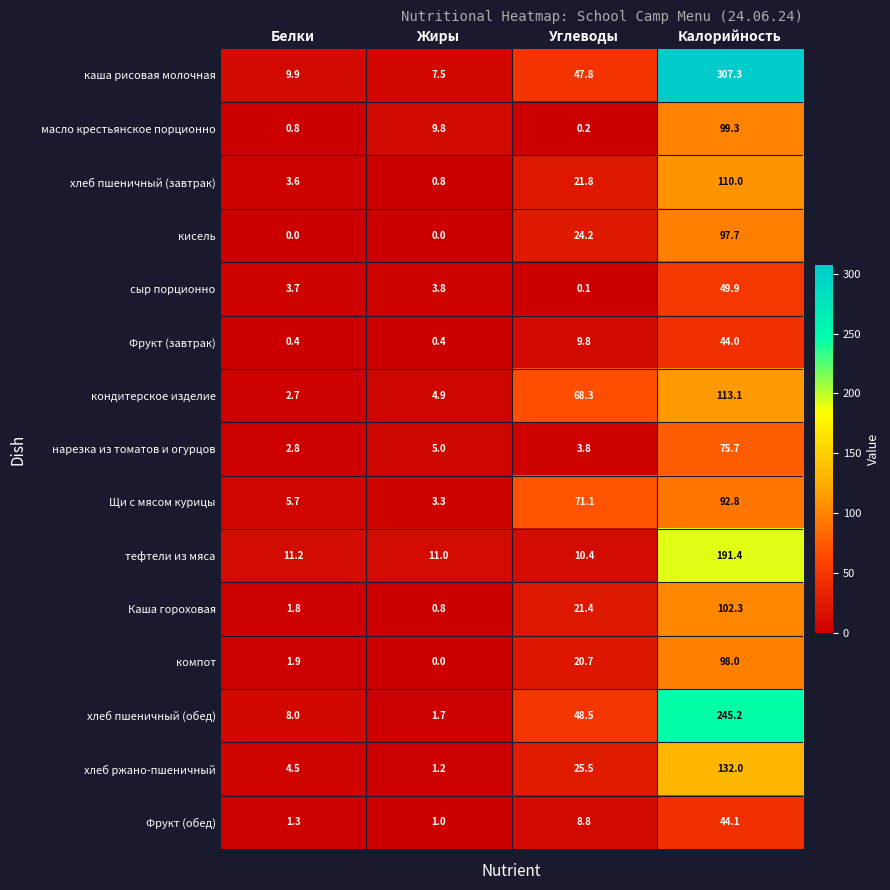

Is it true that тефтели из мяса equals 7.2 at Белки?

False